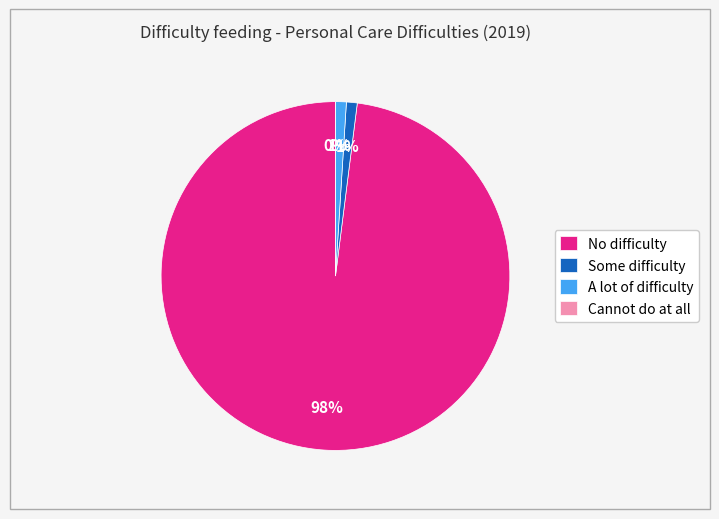

Count the number of slices in the pie.

4